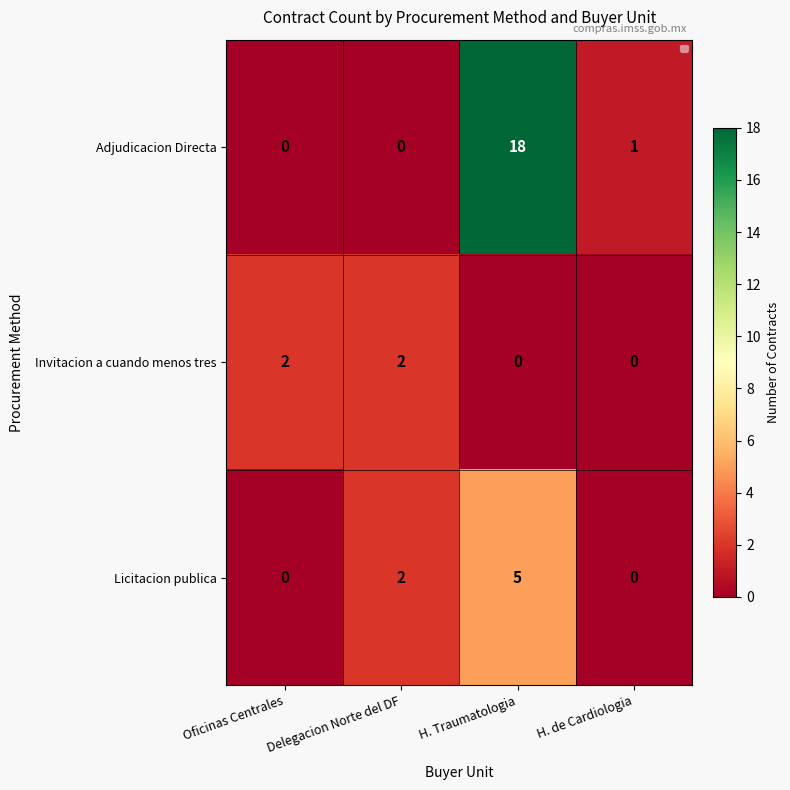

At which category is the sum across all series the highest?

H. Traumatologia